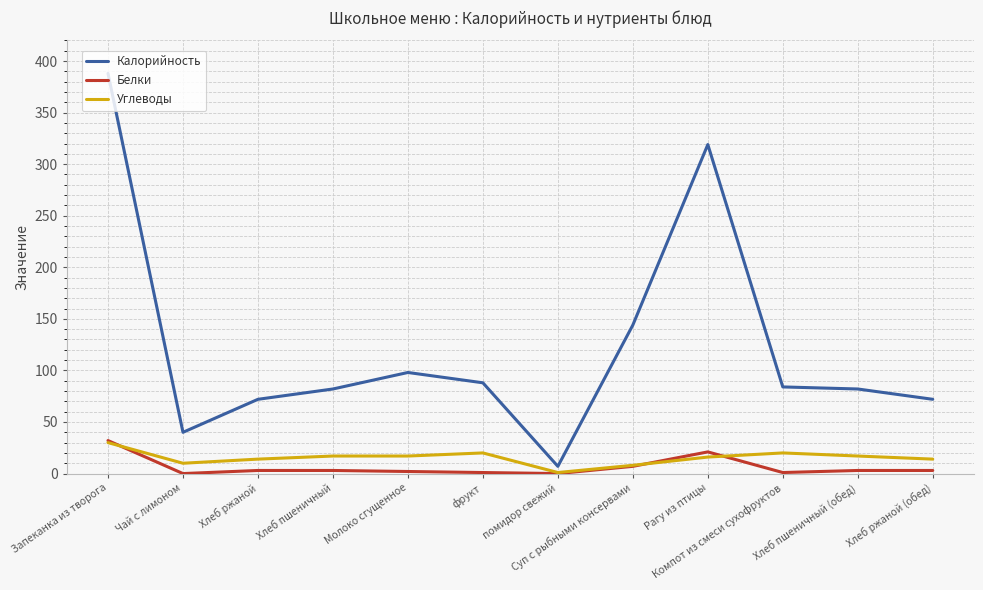

At Компот из смеси сухофруктов, list the series in order from smallest to largest.

Белки, Углеводы, Калорийность